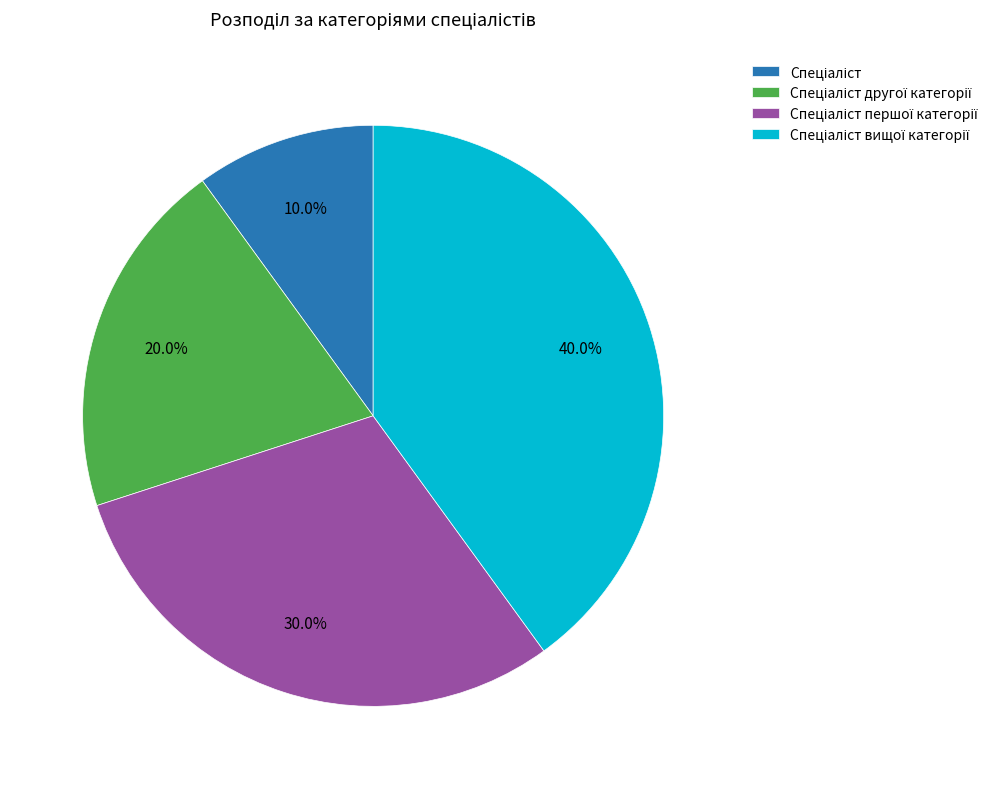

To the nearest percent, what is the difference between the largest and smallest slice percentages?

30%